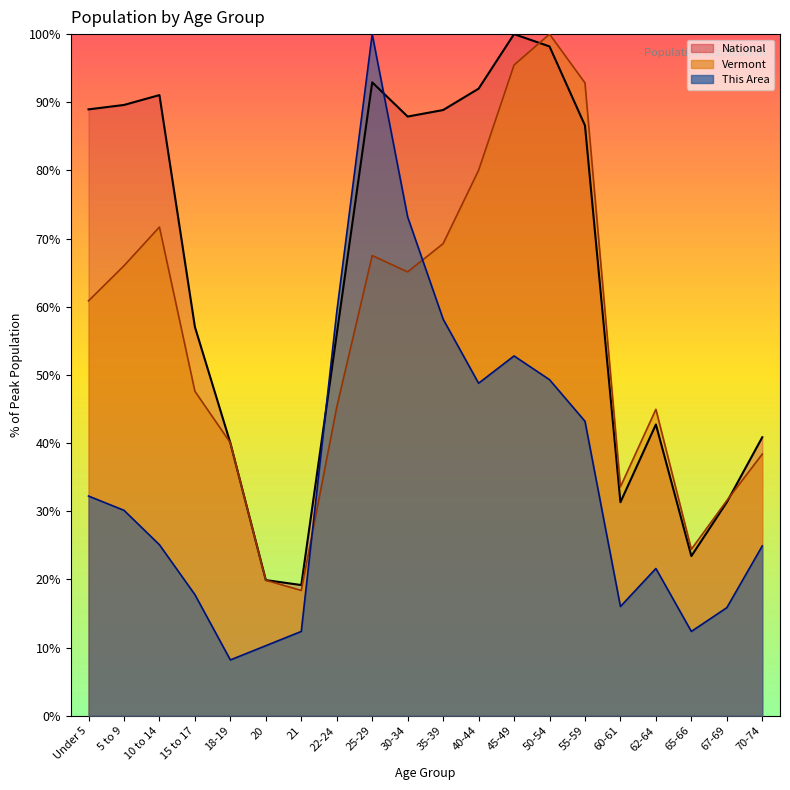

Is the value of This Area at 60-61 greater than the value of Vermont at 50-54?

No